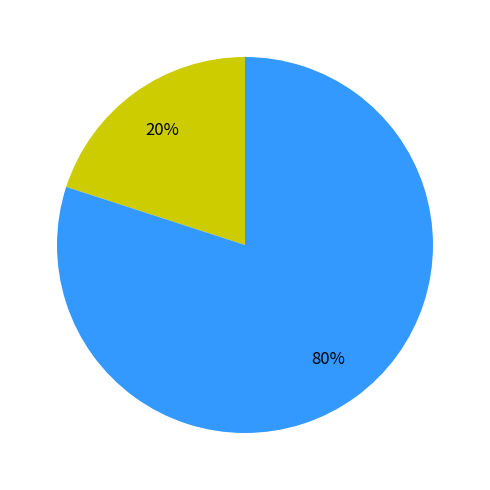

To the nearest percent, what is the average slice percentage?

50%